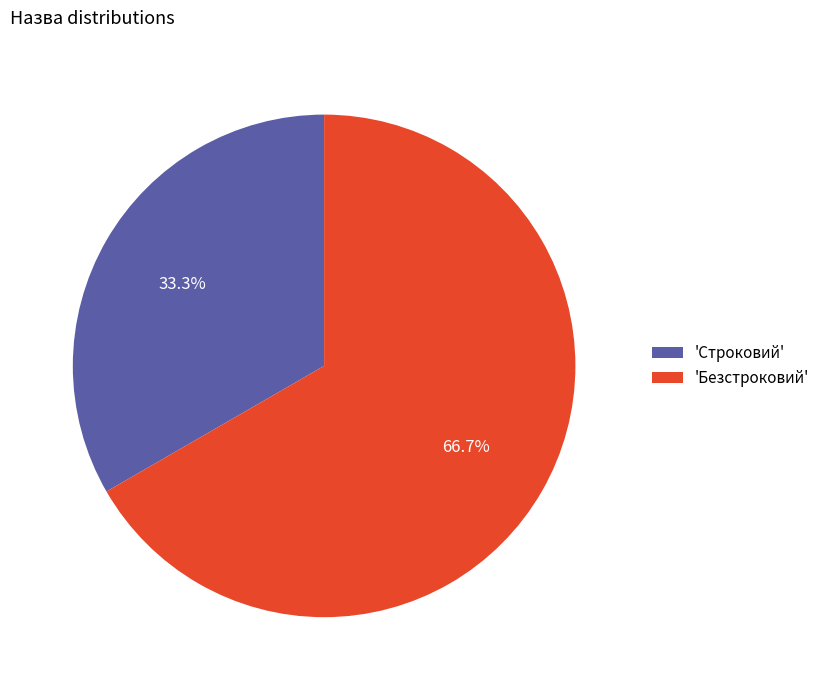

Between 'Строковий' and 'Безстроковий', which is larger?

'Безстроковий'